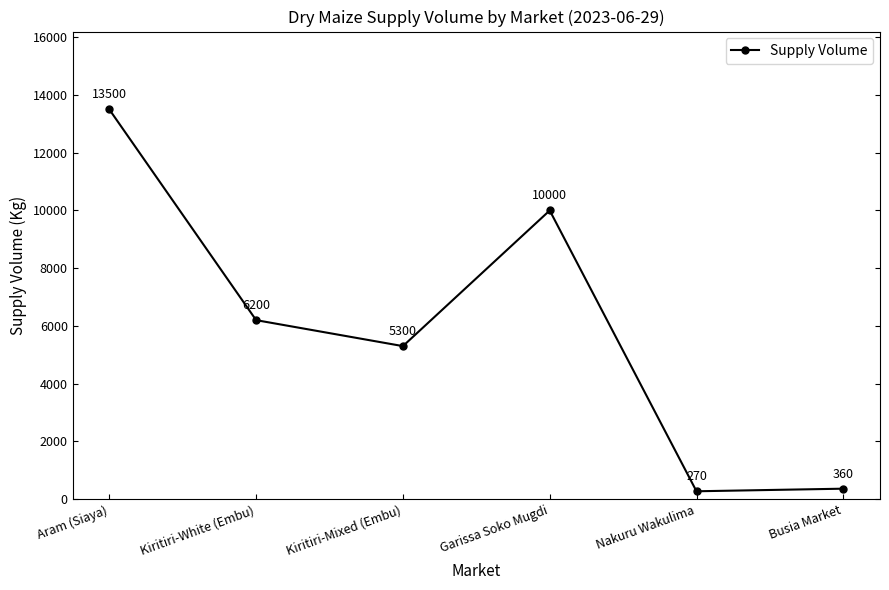

Rank the categories by value from highest to lowest.

Aram (Siaya), Garissa Soko Mugdi, Kiritiri-White (Embu), Kiritiri-Mixed (Embu), Busia Market, Nakuru Wakulima